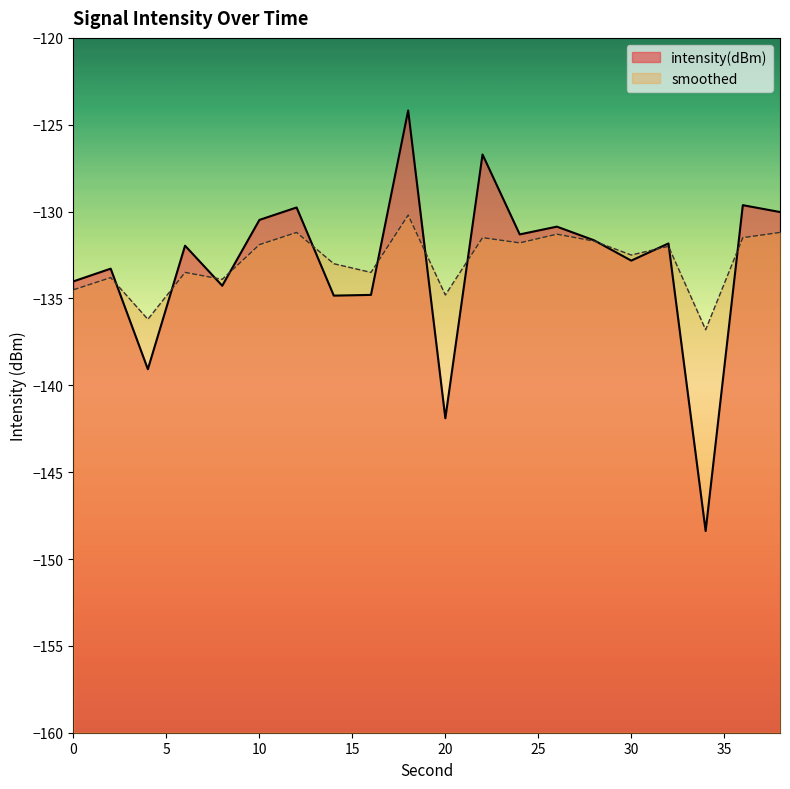

Rank the series at 2 from lowest to highest value.

smoothed, intensity(dBm)